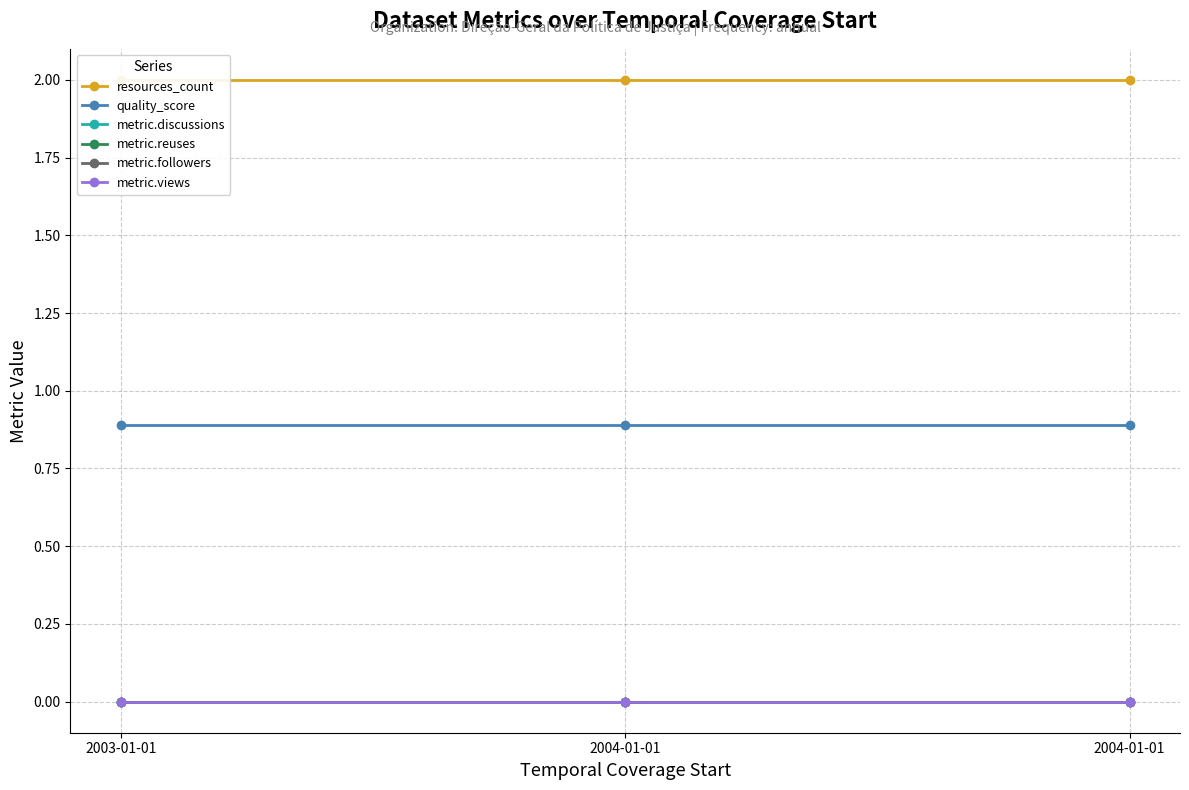

Between 2004-01-01 and 2004-01-01, which is larger?

2004-01-01